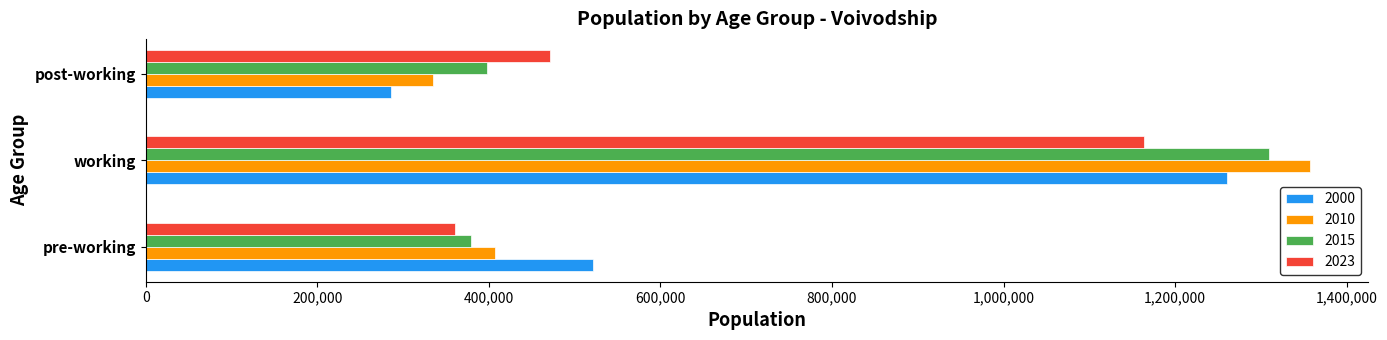

Which series has the widest spread of values?

2010